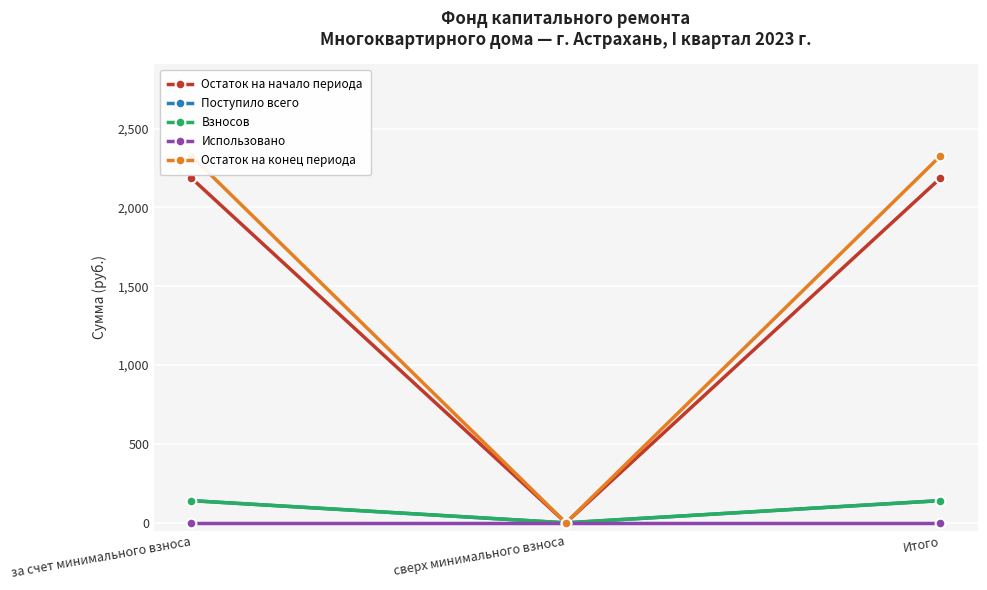

Between за счет минимального взноса and Итого, which series saw the biggest shift?

Остаток на начало периода